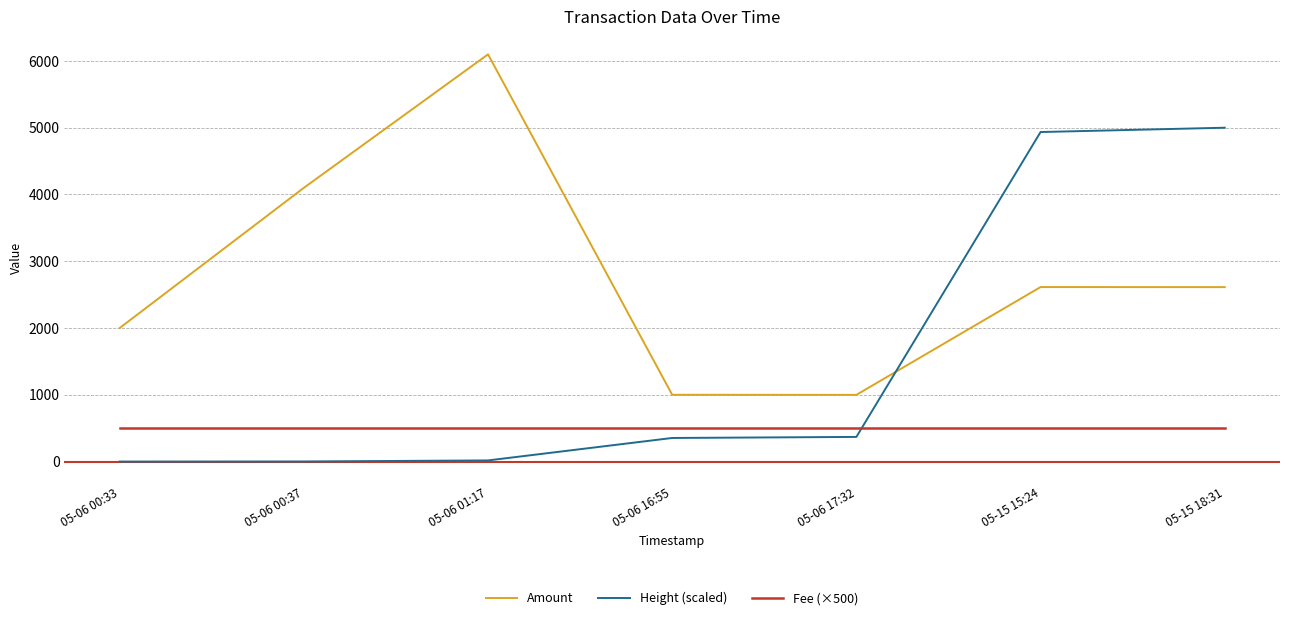

Is it true that Amount equals 1000.0 at 05-06 16:55?

True